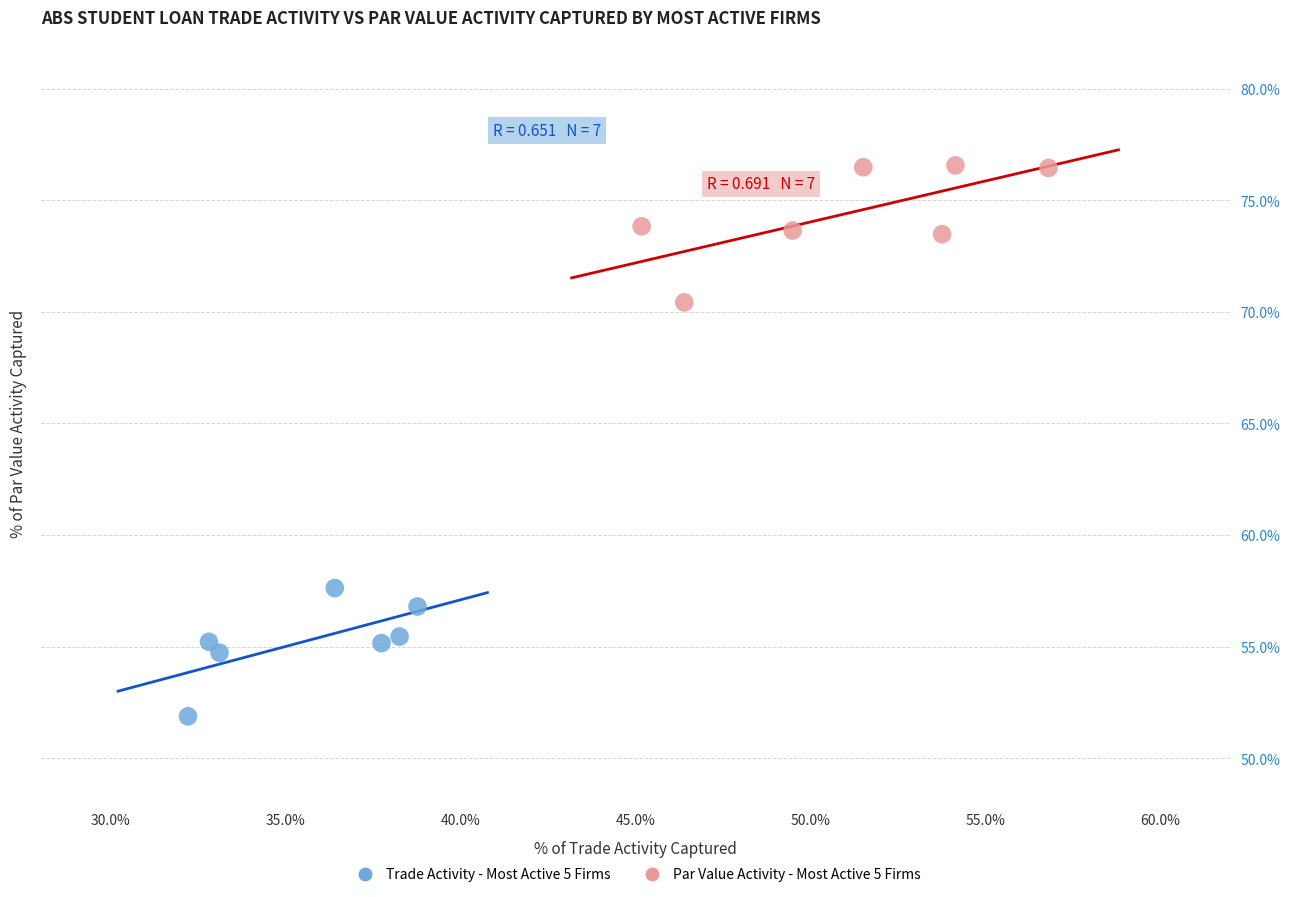

What are all the series names shown in the legend?

Trade Activity - Most Active 5 Firms, Par Value Activity - Most Active 5 Firms